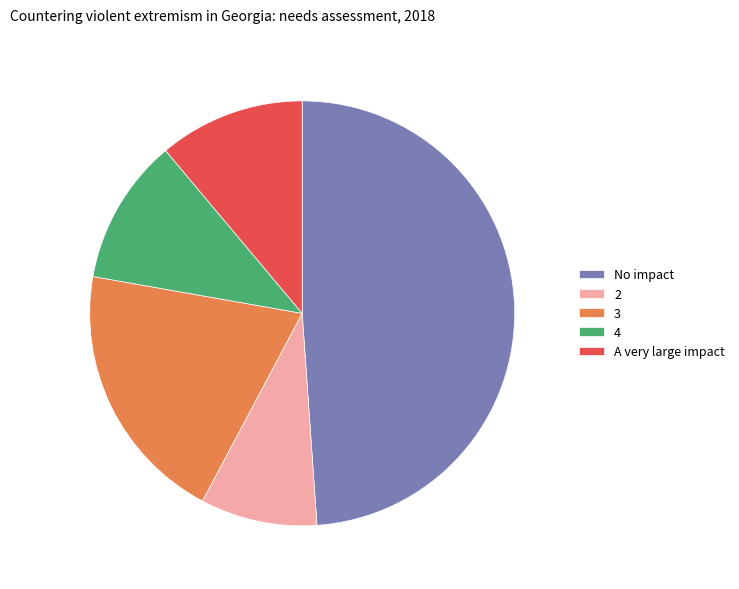

Is 2 the majority of the pie?

No